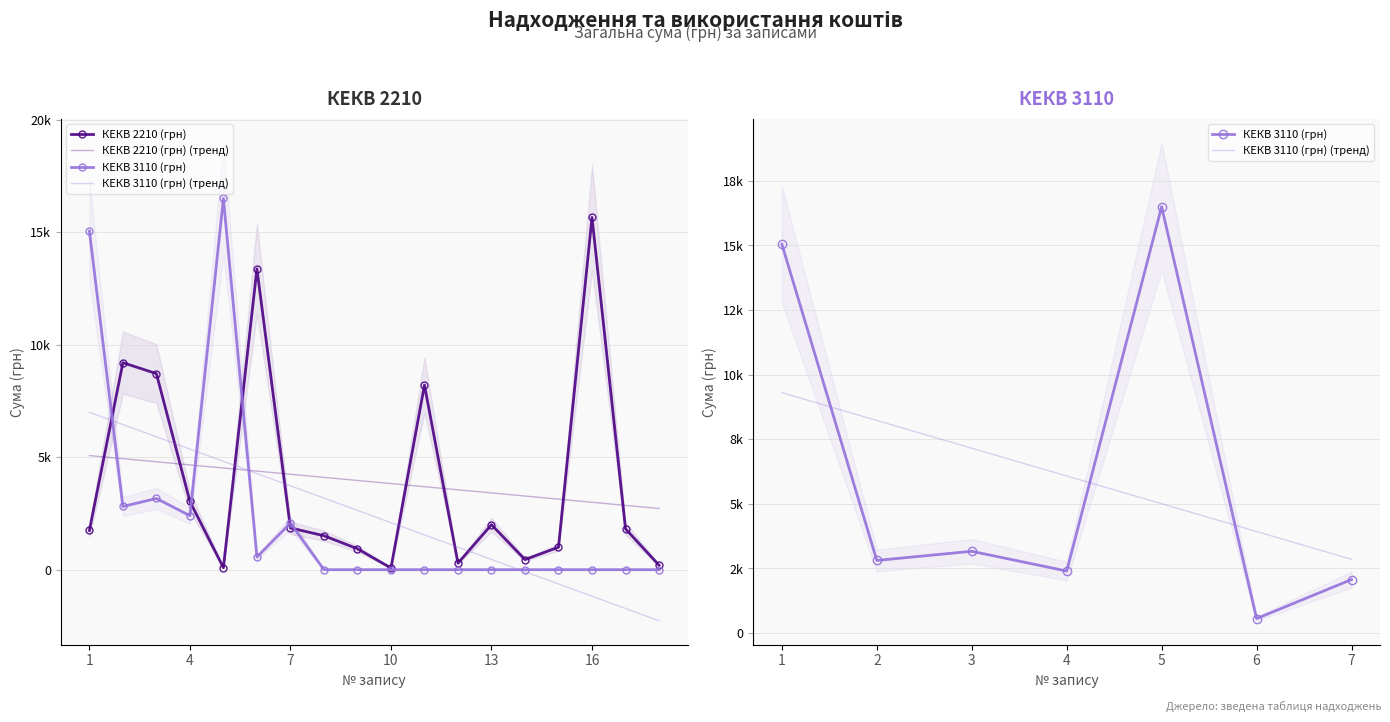

What are all the series names shown in the legend?

КЕКВ 2210 (грн), КЕКВ 3110 (грн)